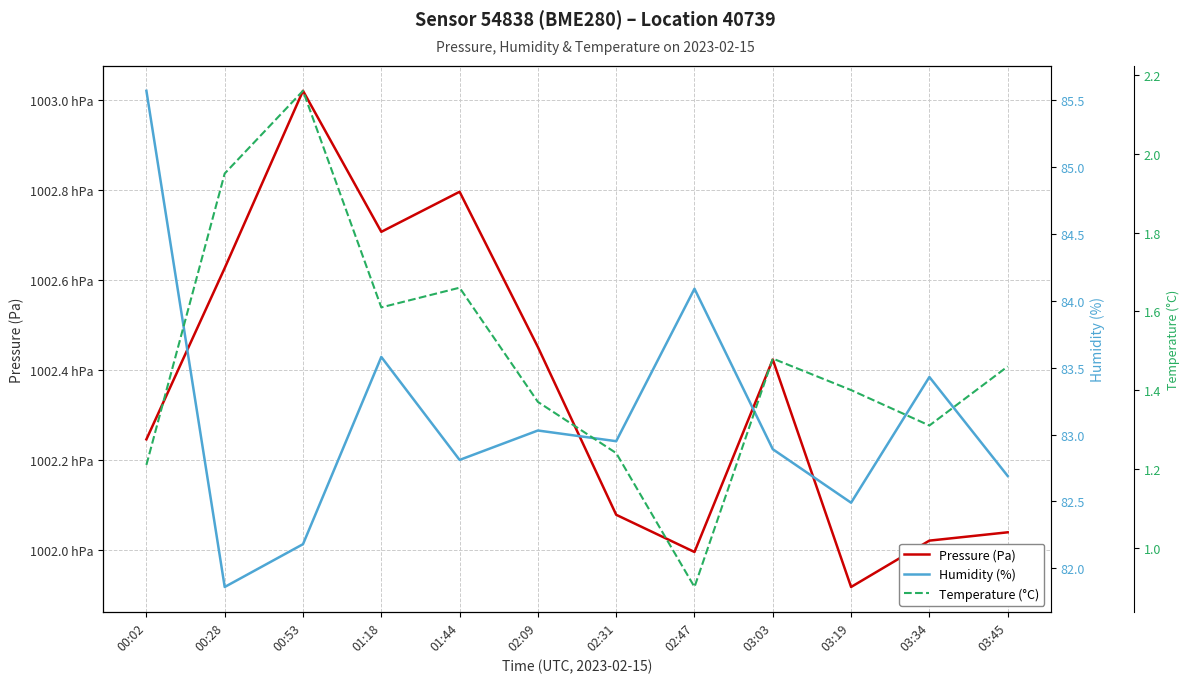

Reading left to right, transcribe all the data shown in this chart.

Pressure (Pa): 00:02=100224.6	00:28=100262.7	00:53=100302.1	01:18=100270.7	01:44=100279.6	02:09=100245.1	02:31=100207.8	02:47=100199.5	03:03=100242.3	03:19=100191.7	03:34=100202.0	03:45=100203.9
Humidity (%): 00:02=85.6	00:28=81.9	00:53=82.2	01:18=83.6	01:44=82.8	02:09=83.0	02:31=83.0	02:47=84.1	03:03=82.9	03:19=82.5	03:34=83.4	03:45=82.7
Temperature (°C): 00:02=1.2	00:28=1.9	00:53=2.2	01:18=1.6	01:44=1.7	02:09=1.4	02:31=1.2	02:47=0.9	03:03=1.5	03:19=1.4	03:34=1.3	03:45=1.5